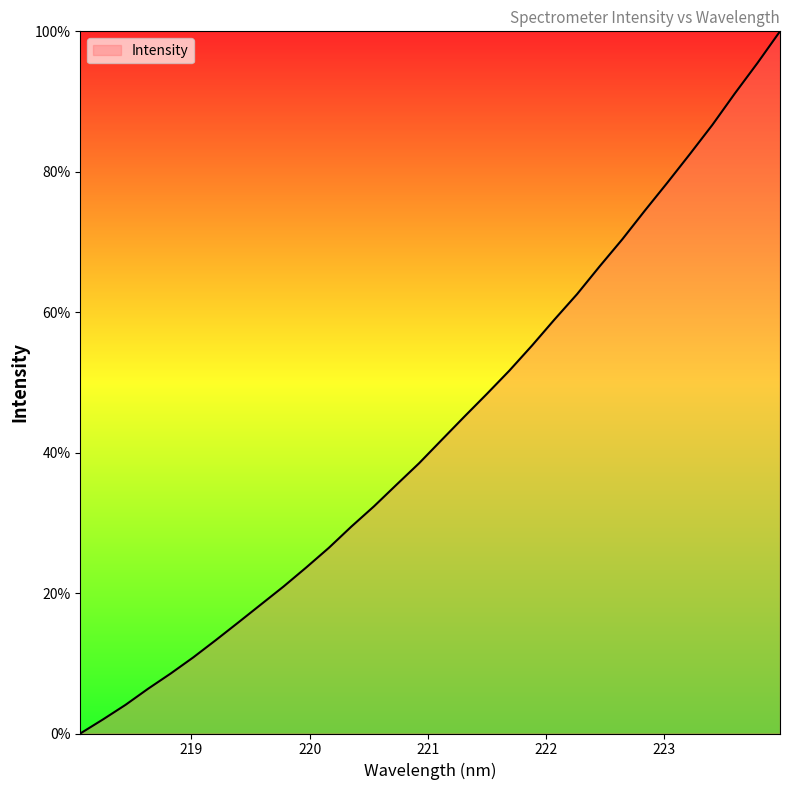

What is the maximum value shown in the chart?

100.0